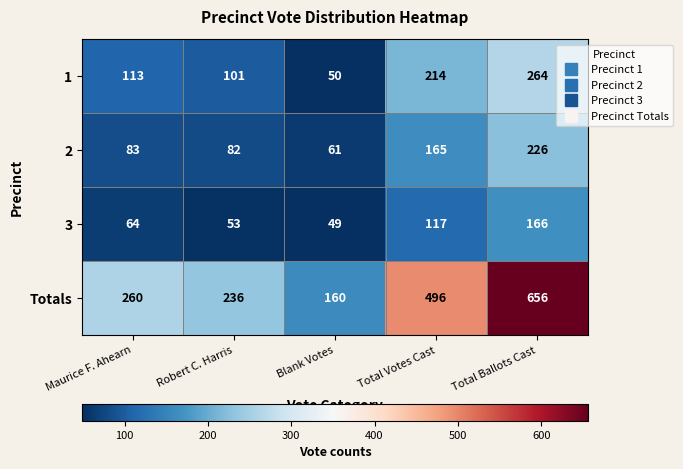

At how many categories does at least one series exceed 263?

2